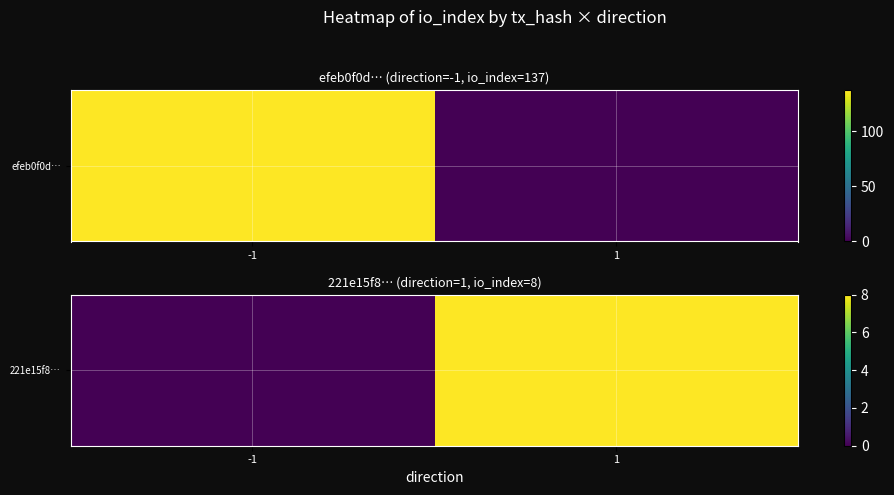

True or false: the data shows 5 at -1.

False